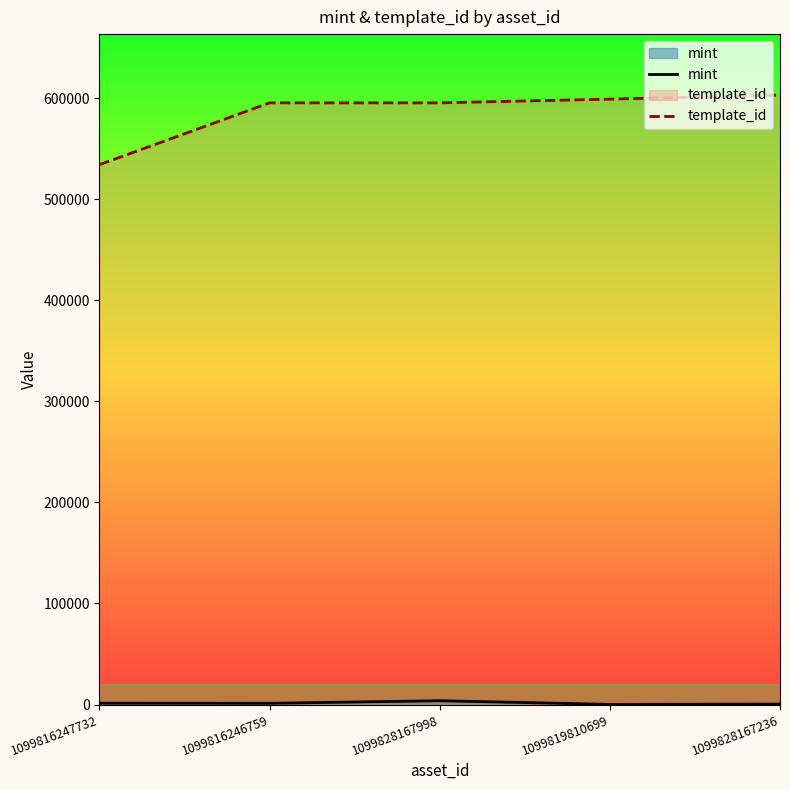

What is the average value of the template_id series?

585279